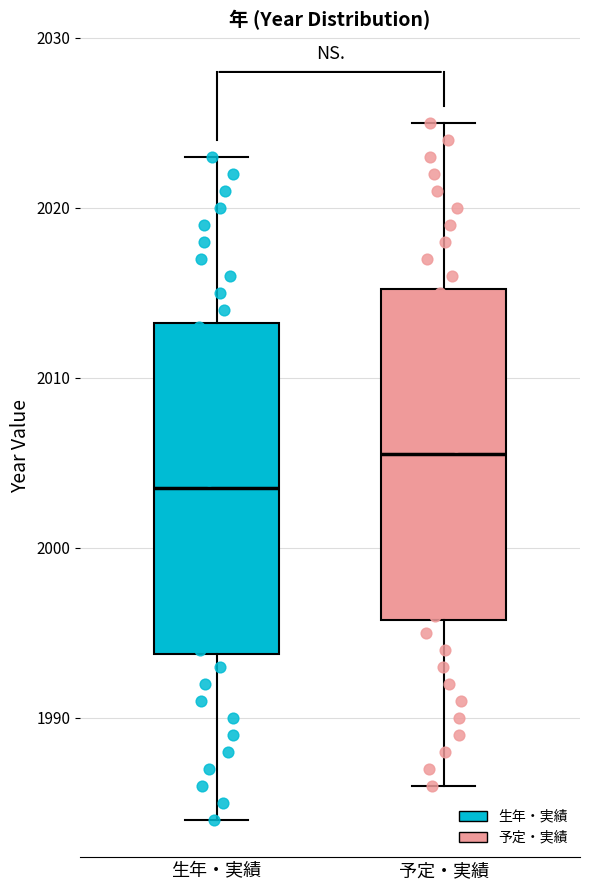

Where does the median line of the box for 予定・実績 sit on the y-axis? The values are not printed on the chart, so give them approximately, as read against the axis.

2006